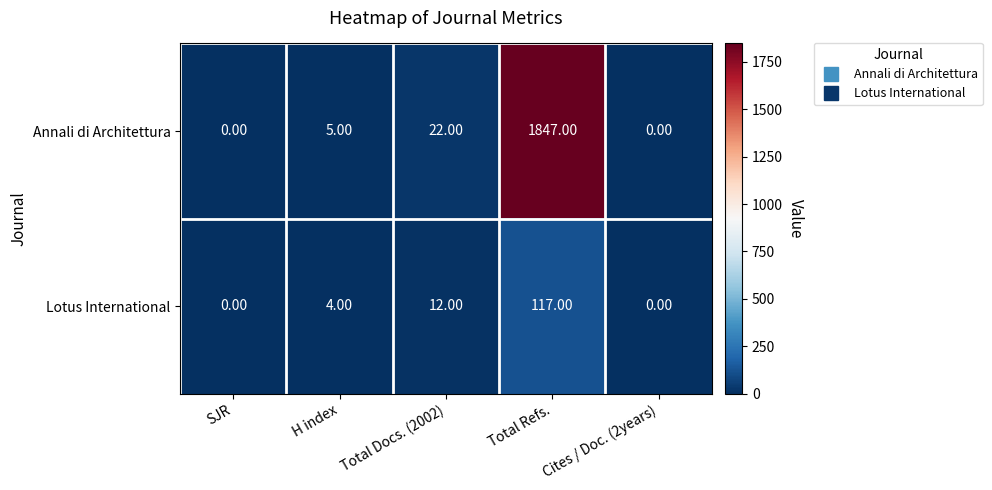

What is the difference between the Annali di Architettura values at Cites / Doc. (2years) and Total Refs.?

1847